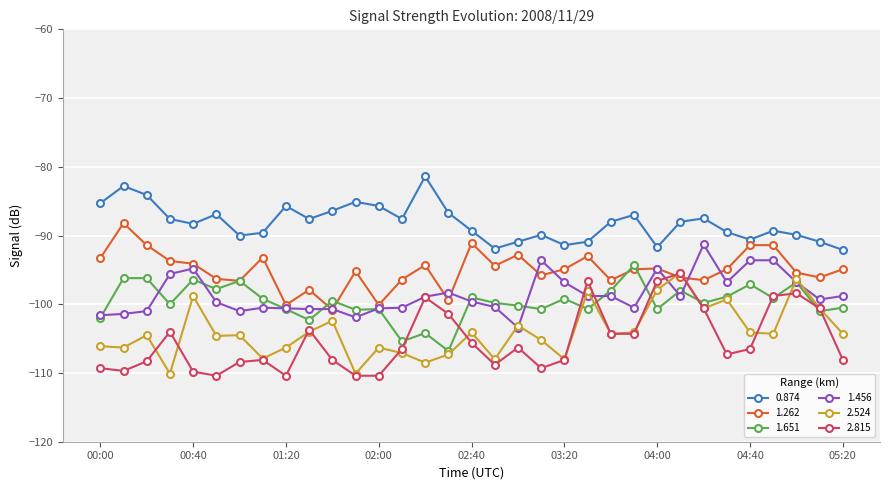

In 1.262, how many points are lower than both neighbors (excluding endpoints)?

10